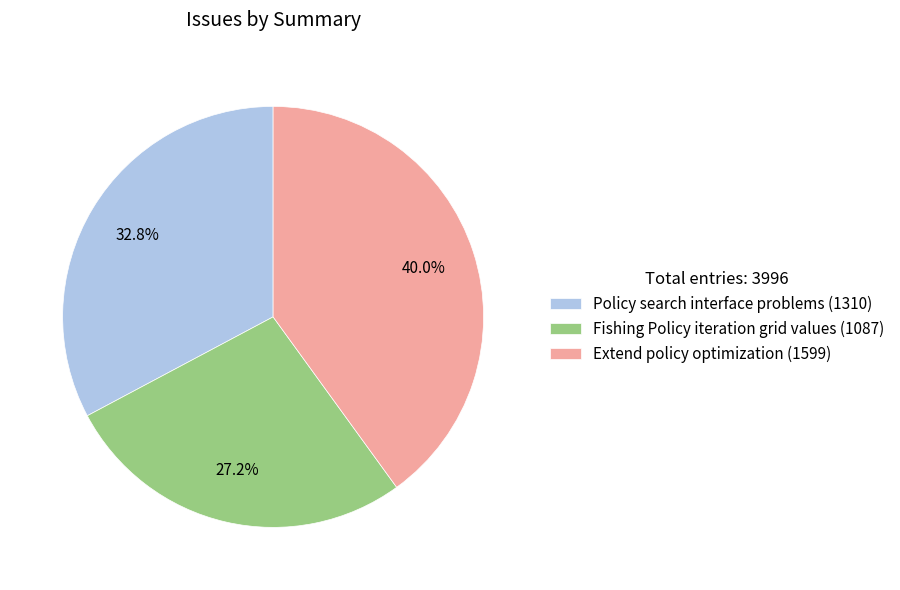

To the nearest percent, what portion does Policy search interface problems represent?

33%